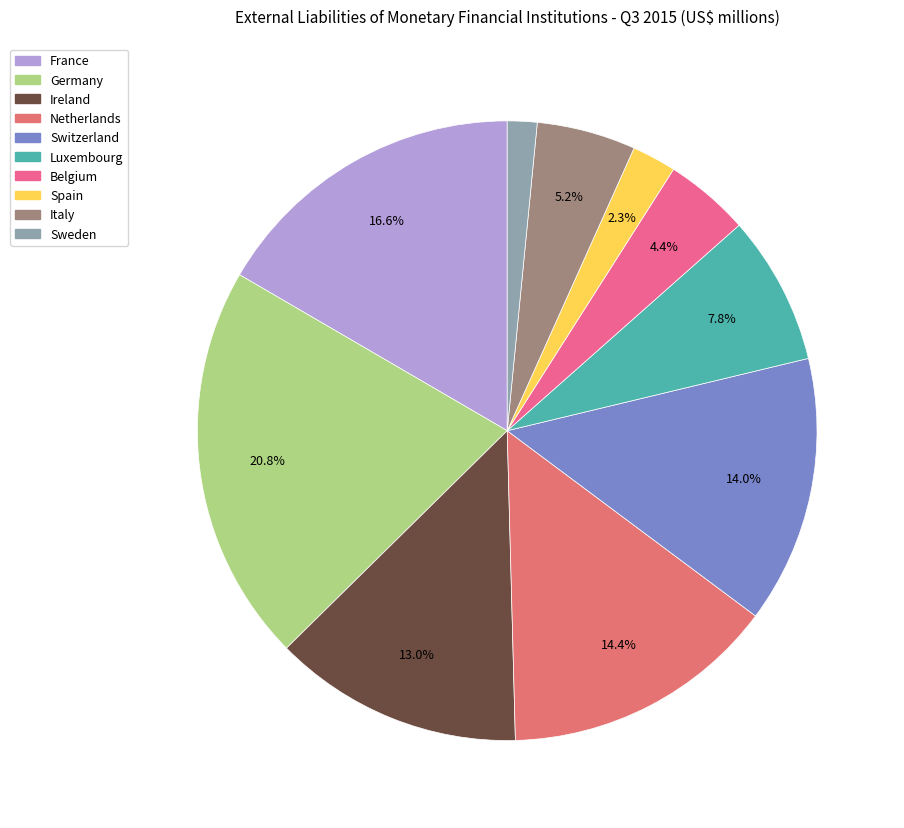

To the nearest percent, what percentage of the pie is Sweden?

2%